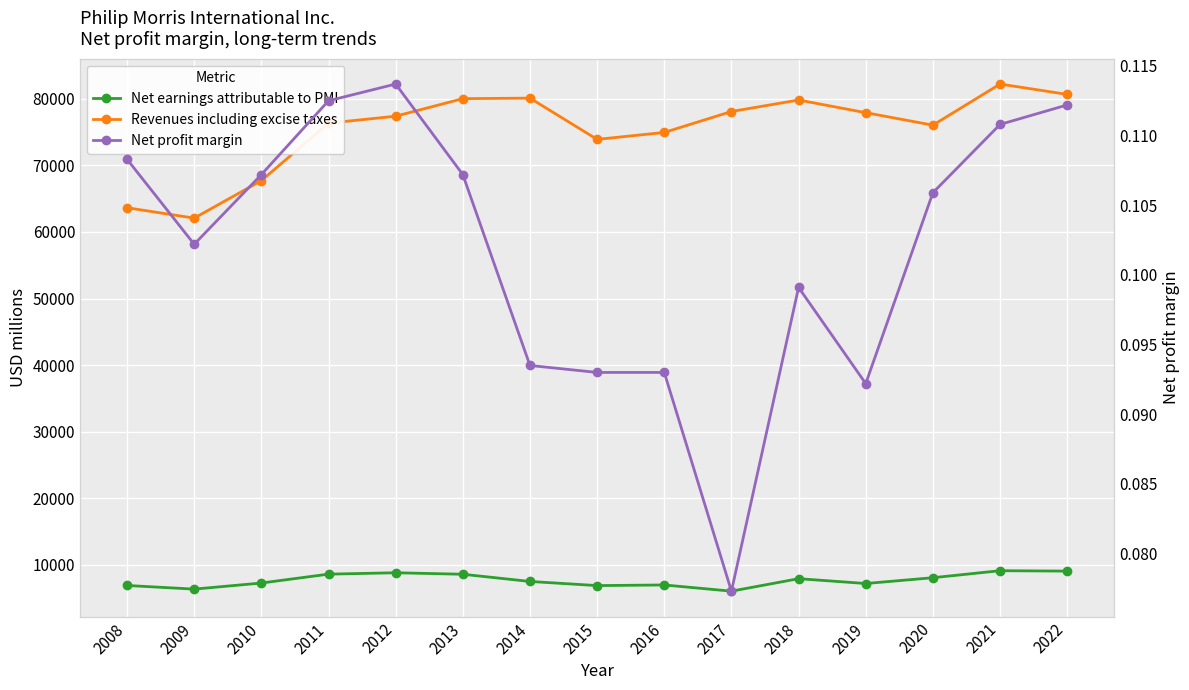

What is the sum of the Net profit margin values at 2017 and 2022?

0.2